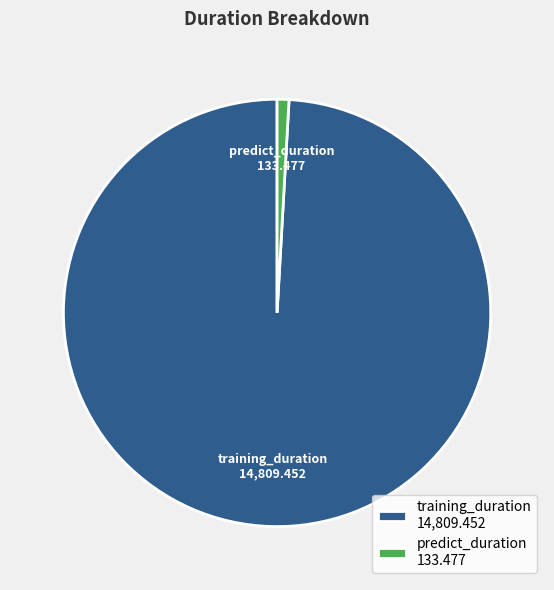

Which category has the smallest portion of the pie?

predict_duration